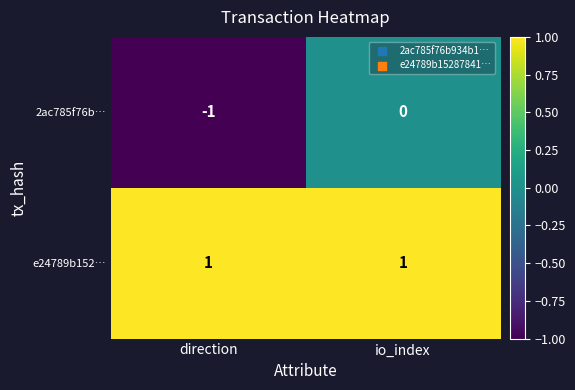

Between direction and io_index, which series saw the biggest shift?

2ac785f76b…